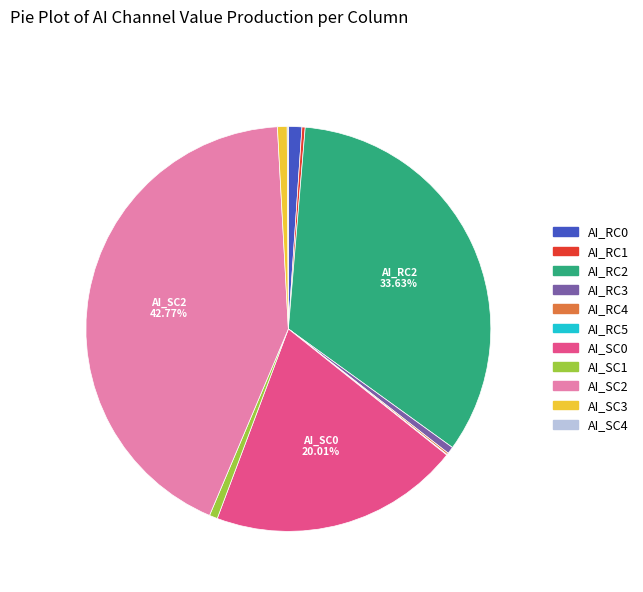

To the nearest percent, what is the difference between the largest and smallest slice percentages?

43%